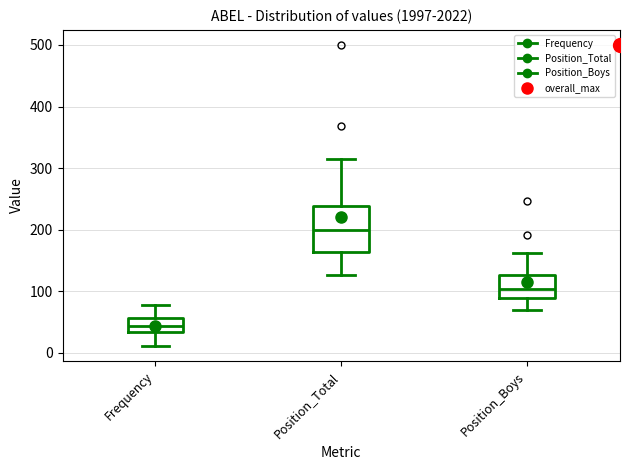

Where does the lower whisker of the box for Frequency end on the y-axis? The values are not printed on the chart, so give them approximately, as read against the axis.

10